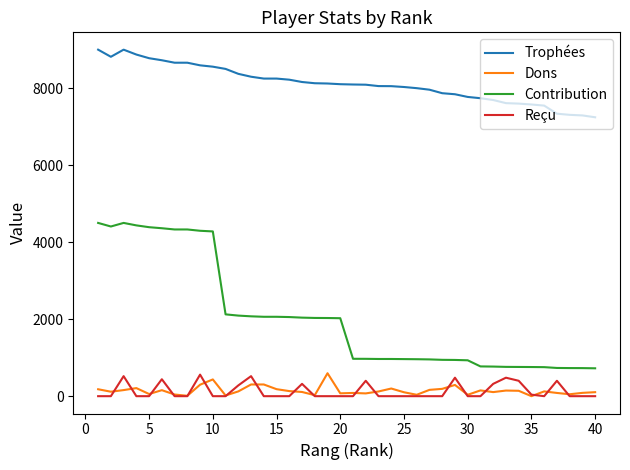

What are all the series names shown in the legend?

Trophées, Dons, Contribution, Reçu